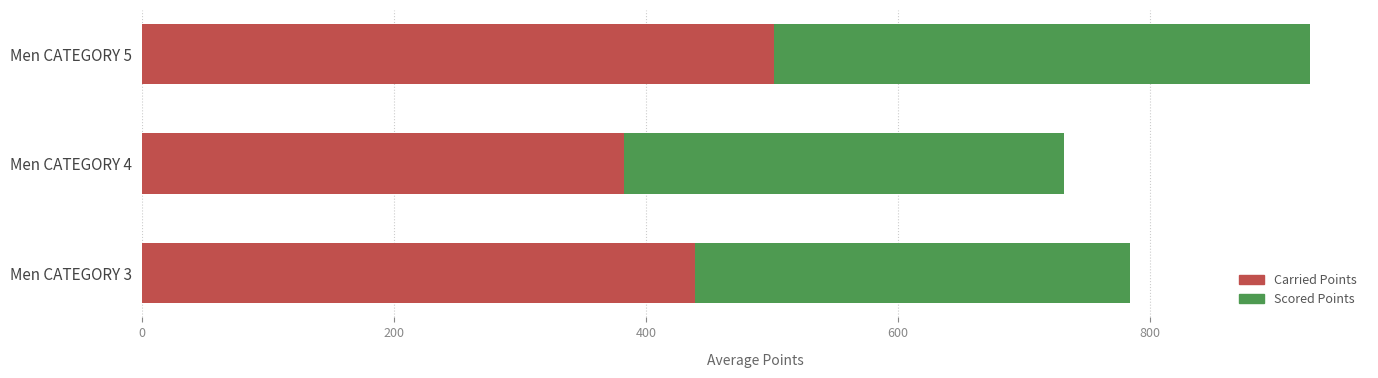

What are all the series names shown in the legend?

Carried Points, Scored Points